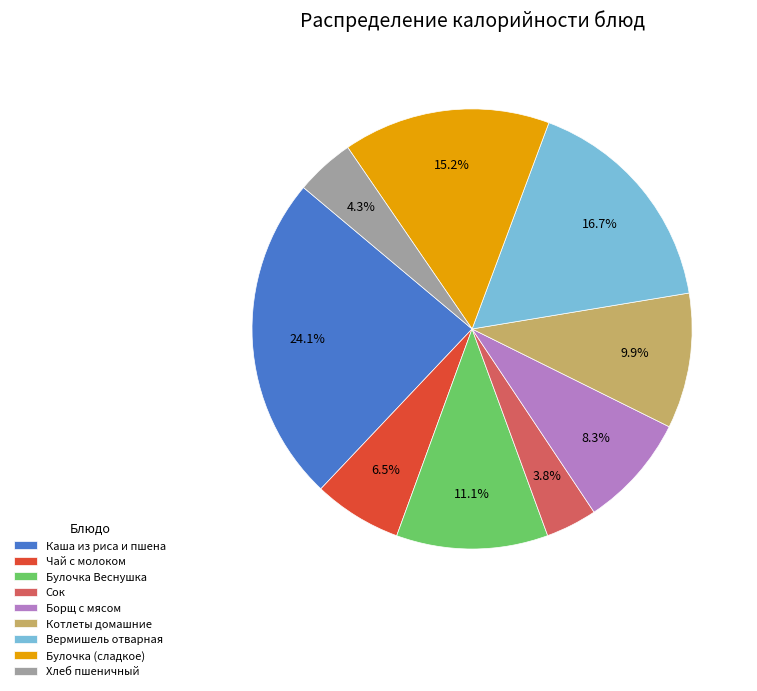

Is there any slice that represents more than half of the pie?

No